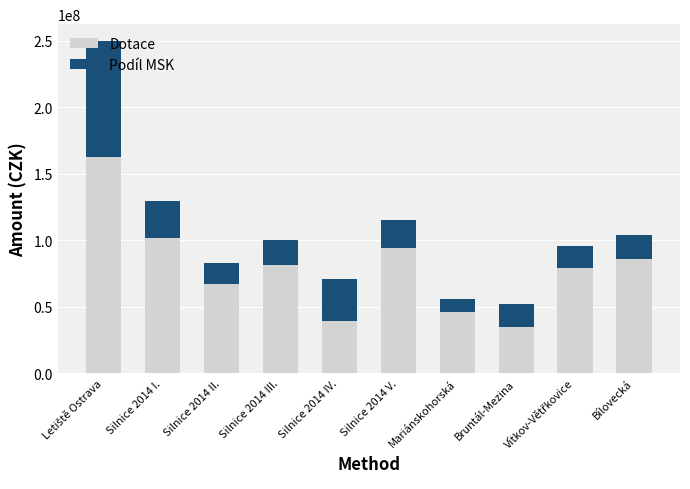

What is the average value of the Dotace series?

79186362